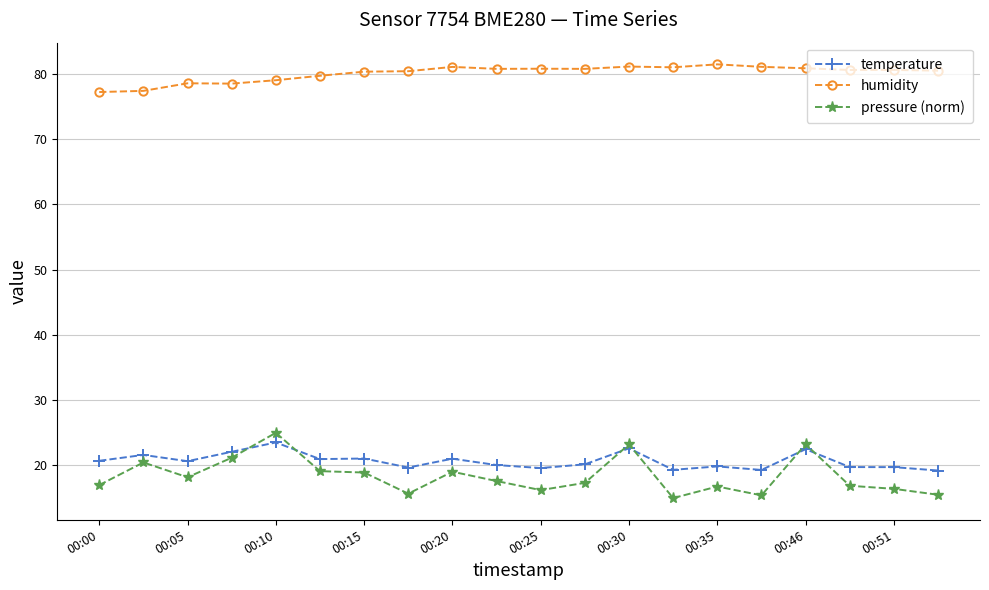

What is the value of the humidity point at the 8th from the left?

80.4